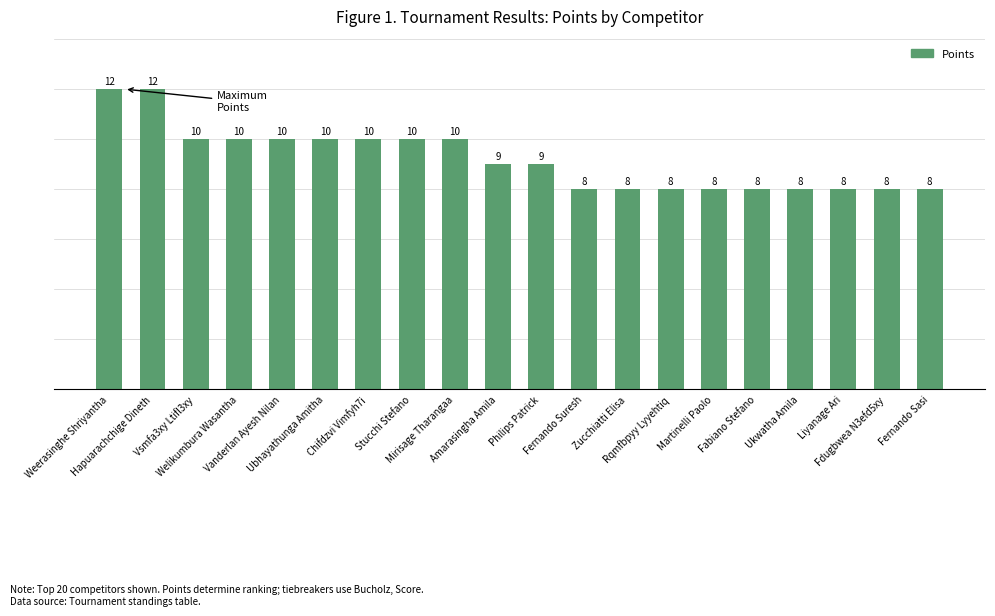

What is the difference between the maximum and minimum values?

4